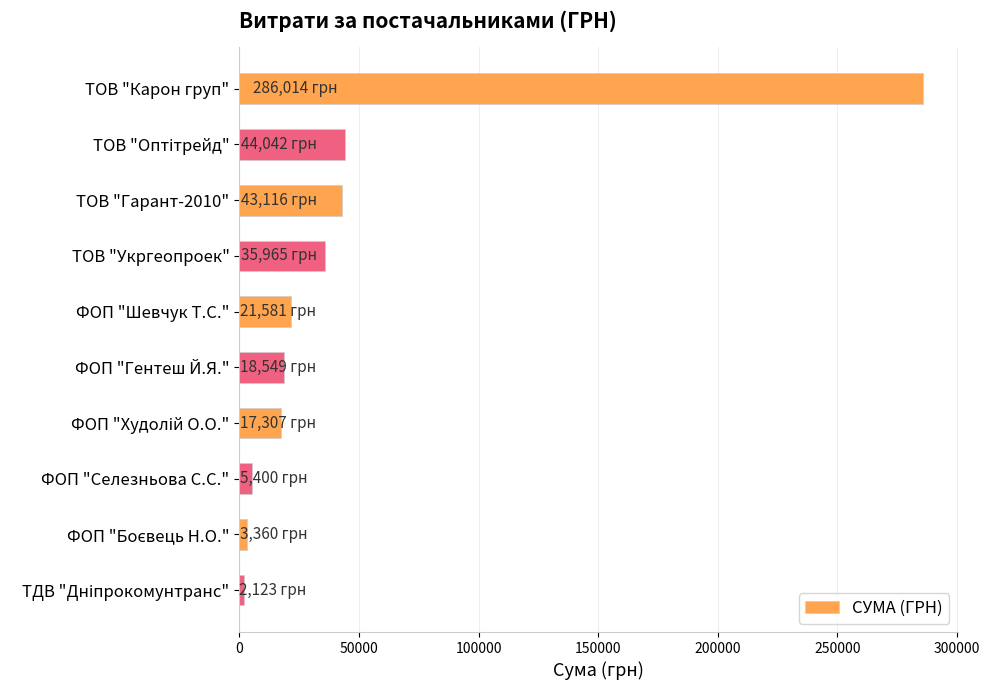

What is the change in value from ТОВ "Карон груп" to ТОВ "Гарант-2010"?

-242897.9